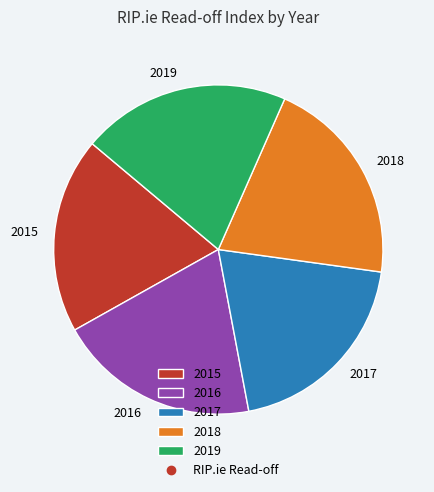

Which slice is the smallest?

2015